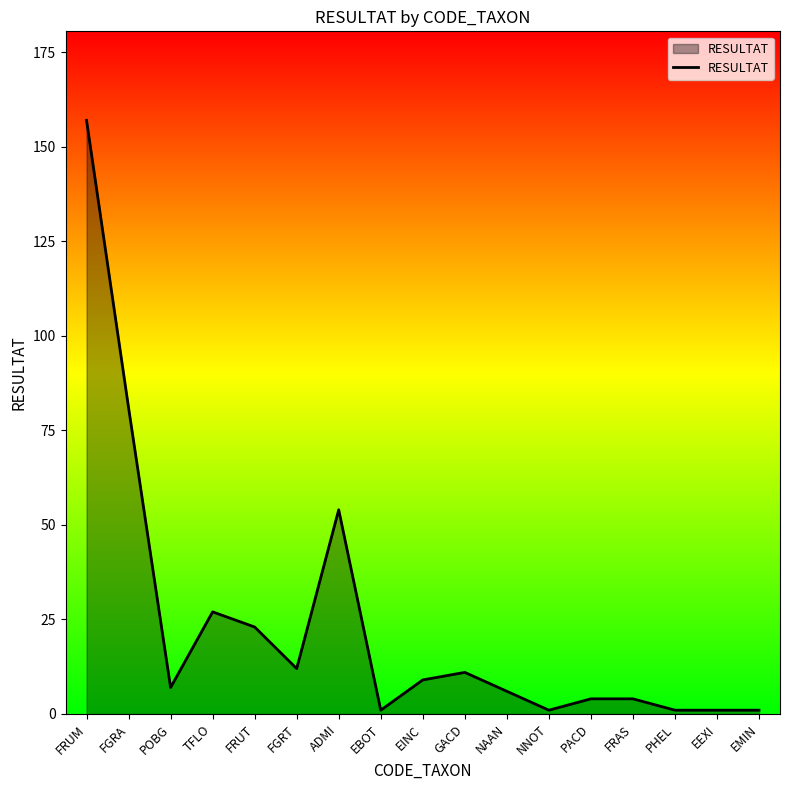

Is it true that the value at NAAN is 6?

True